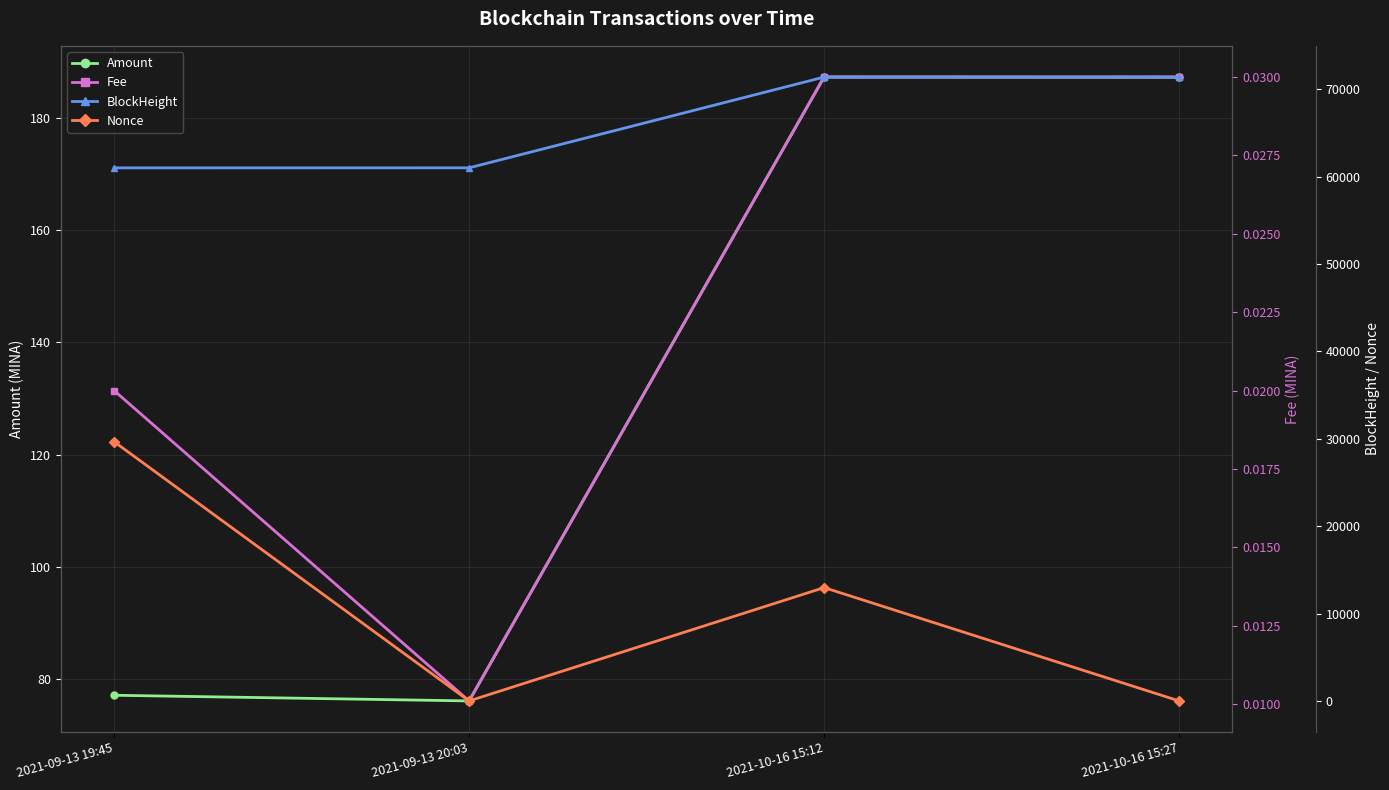

What is the average value of the Amount series?

131.9